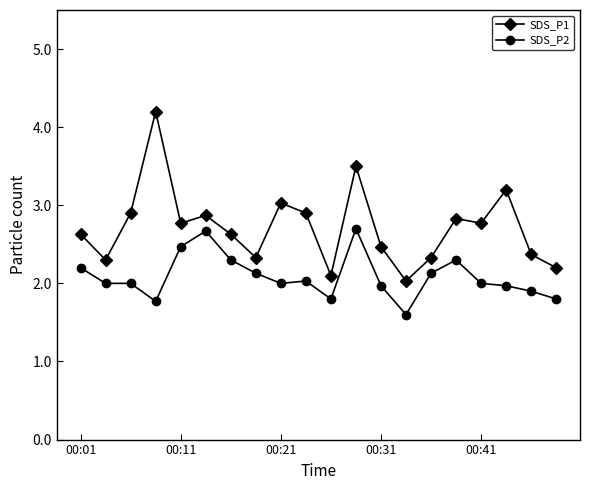

What is the value of the SDS_P1 point at the 18th from the left?

3.2